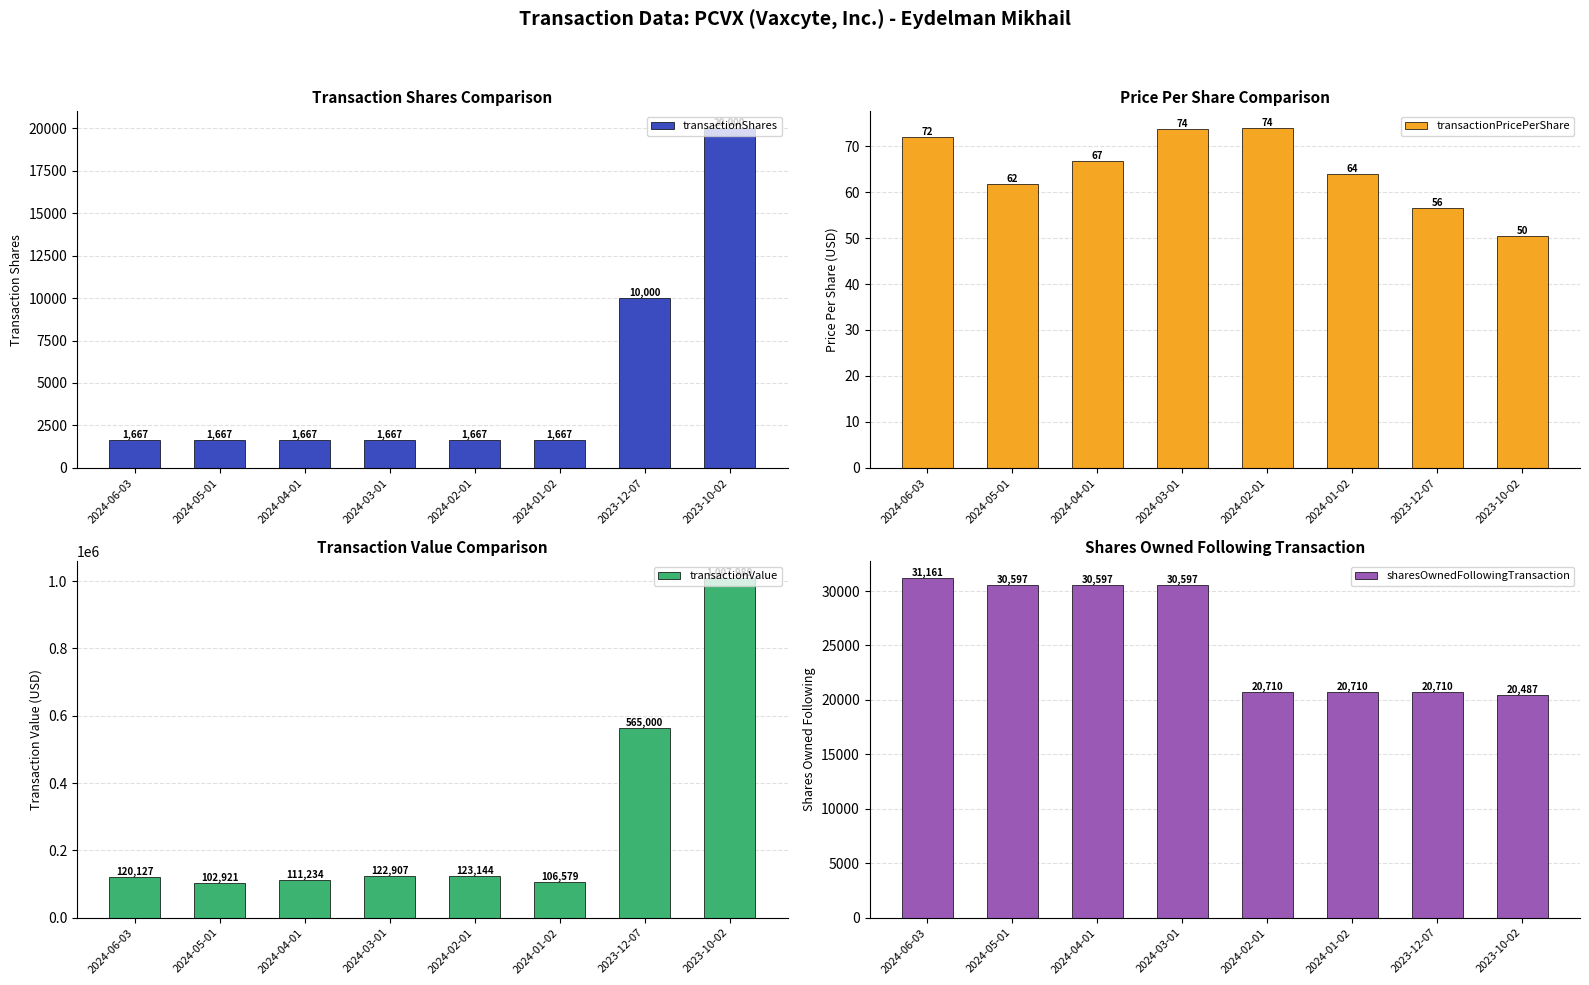

What is the sum of the transactionShares values at 2024-05-01 and 2023-12-07?

11667